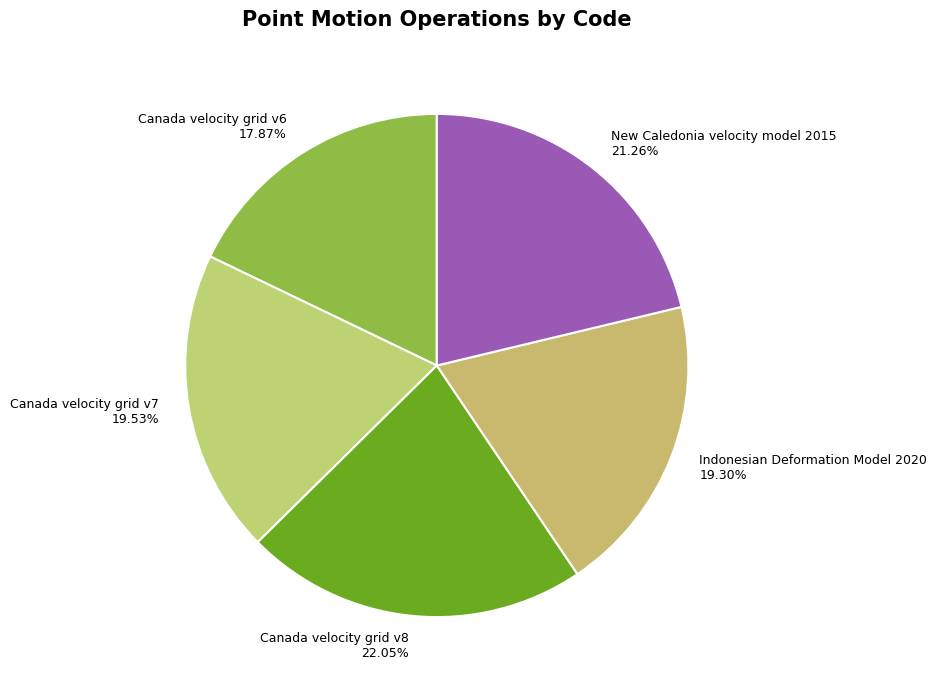

Which category has the smallest portion of the pie?

Canada velocity grid v6